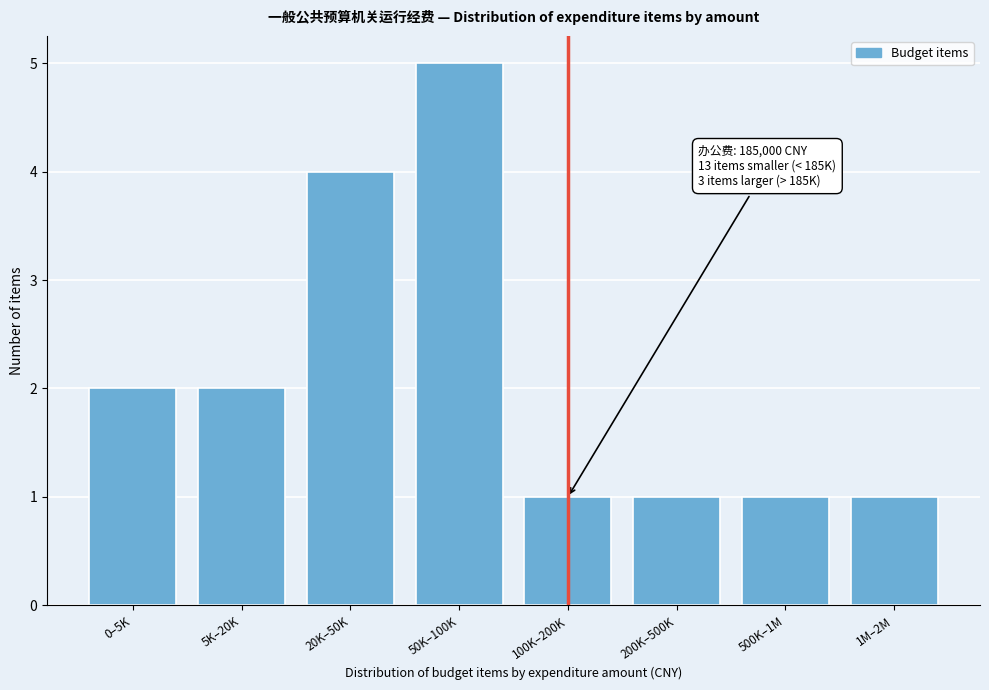

Reading left to right, list all the values displayed in this chart.

0–5K=2	5K–20K=2	20K–50K=4	50K–100K=5	100K–200K=1	200K–500K=1	500K–1M=1	1M–2M=1